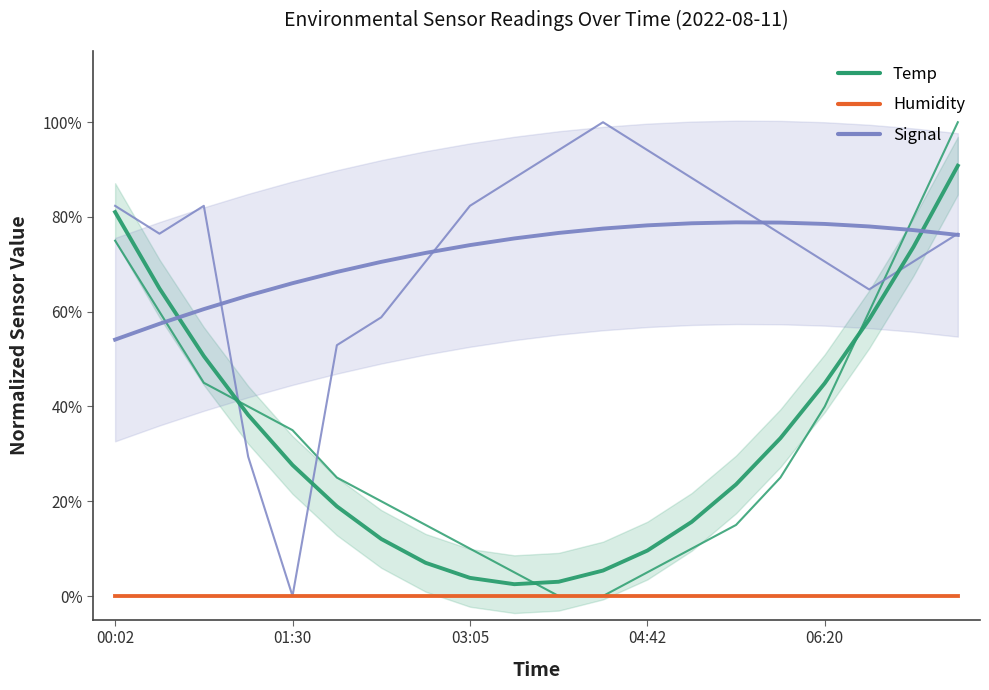

What is the sum of the Temp values at 18 and 12?

85.0